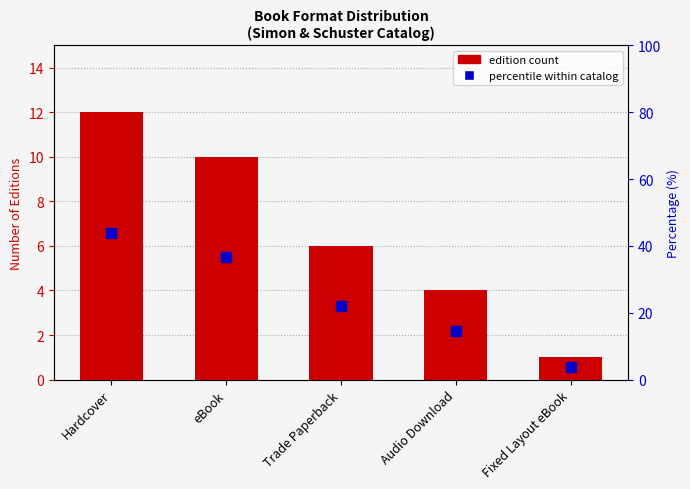

How many values are below 6?

2